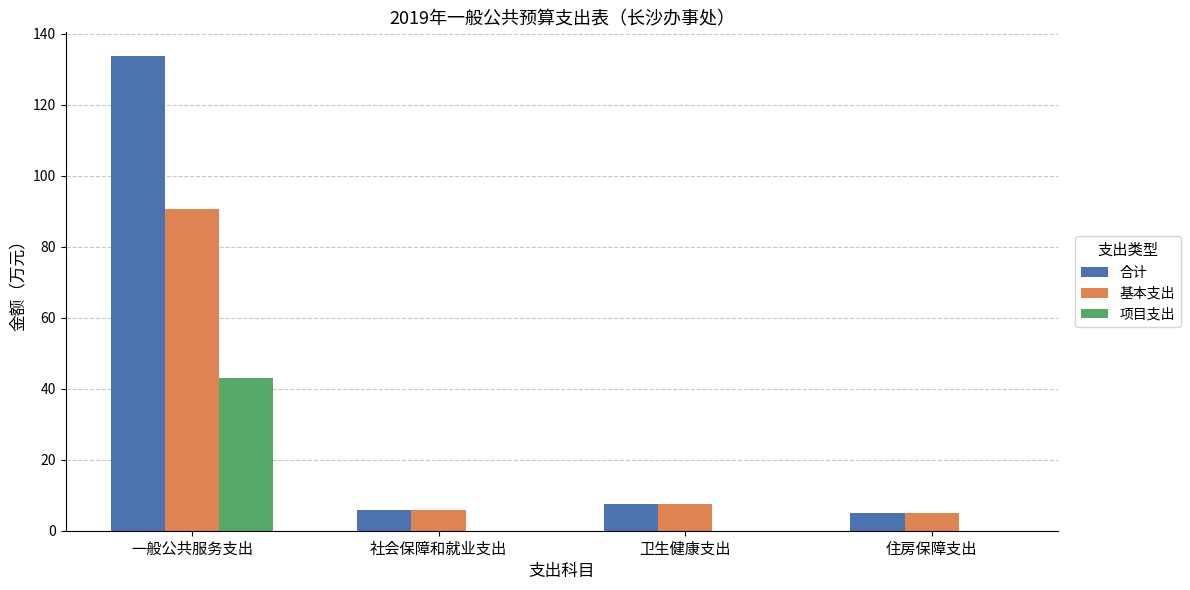

What are all the series names shown in the legend?

合计, 基本支出, 项目支出